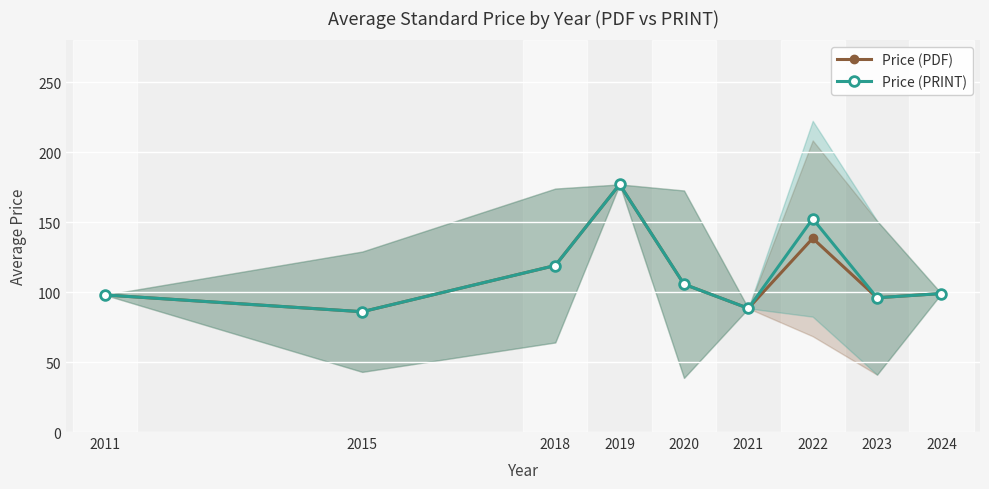

Is it true that Price (PDF) equals 166.8 at 2023?

False